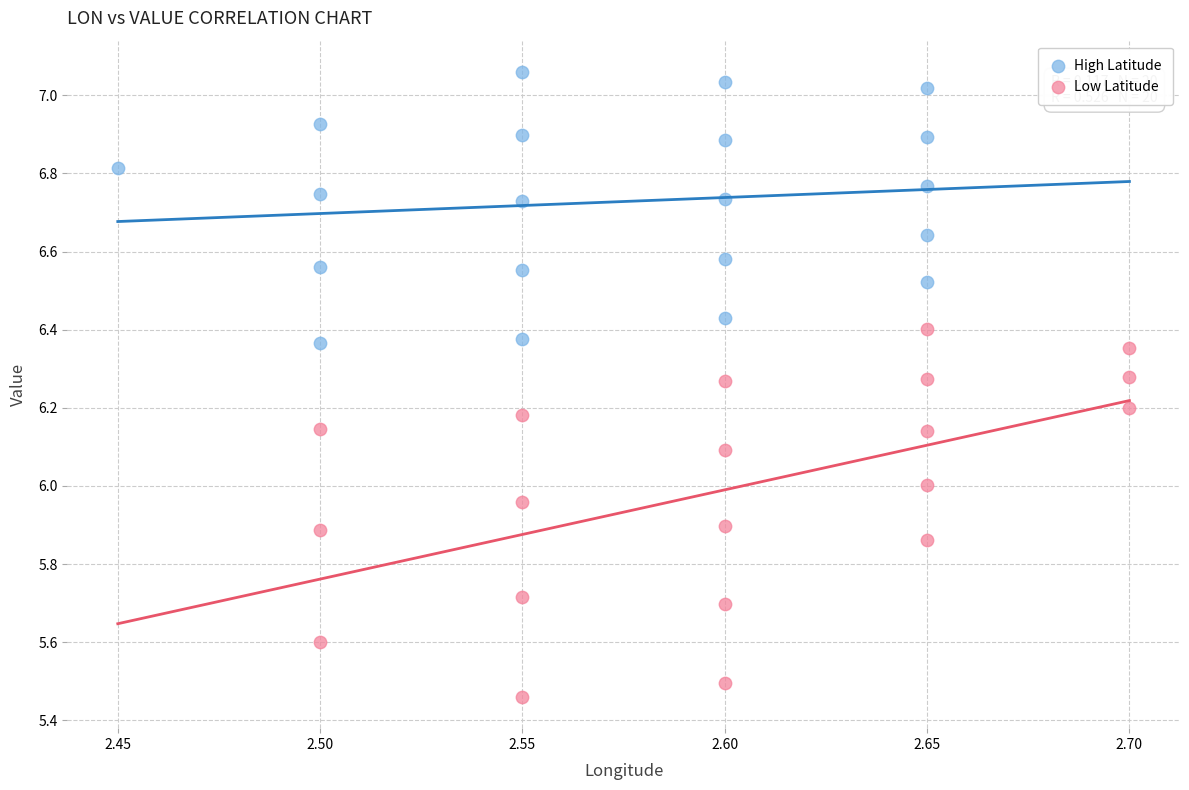

Which series has the largest Y range (max minus min)?

Low Latitude